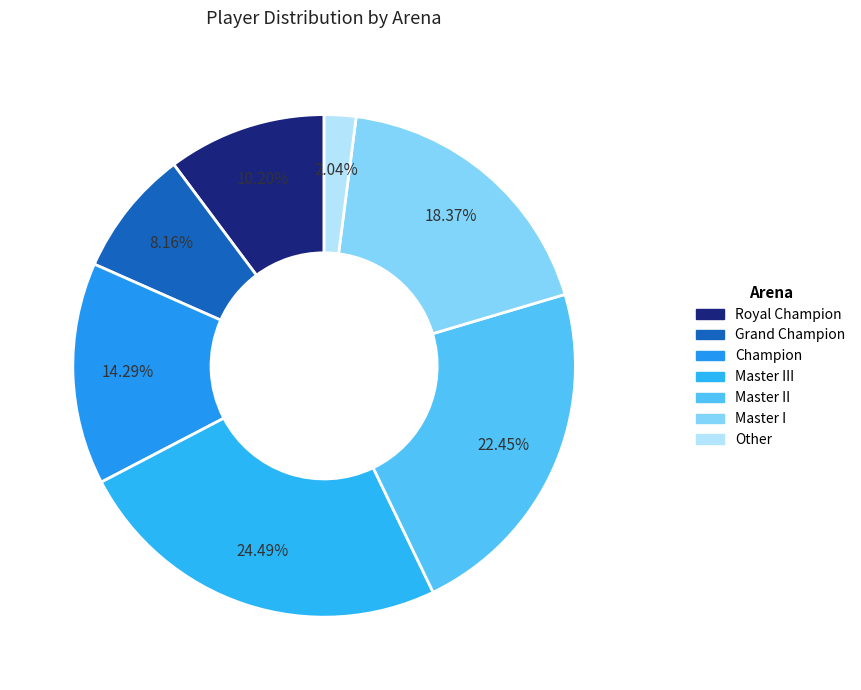

What is the change in value from Master II to Other?

-10